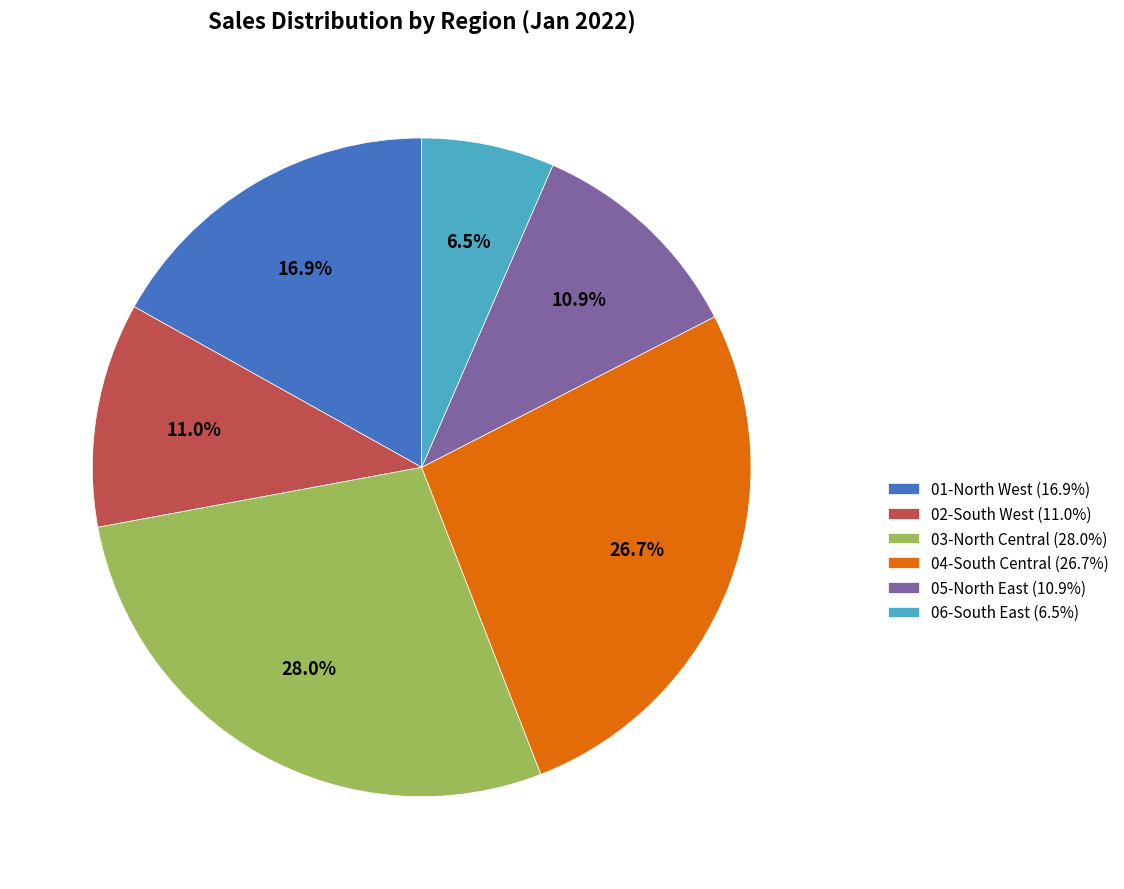

Does 01-North West (16.9%) represent more than half of the total?

No